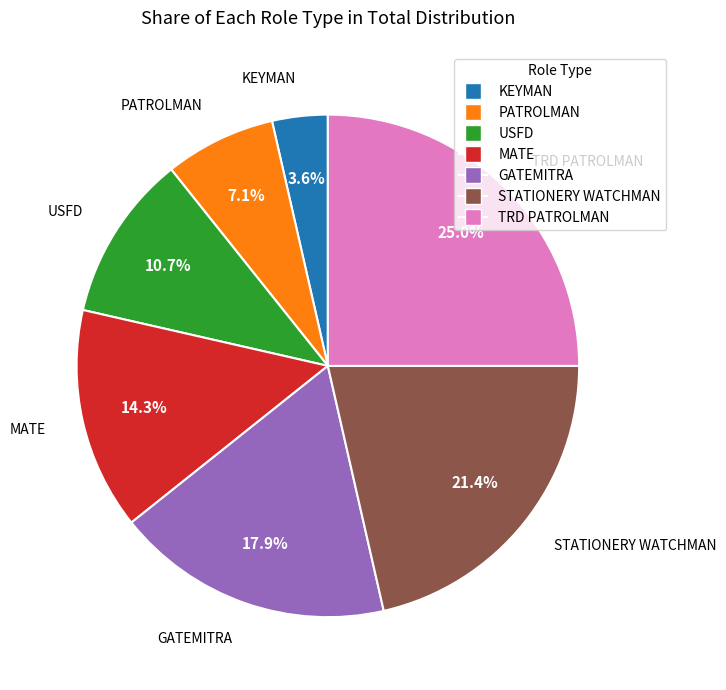

What percentage is the USFD slice, to the nearest percent?

11%